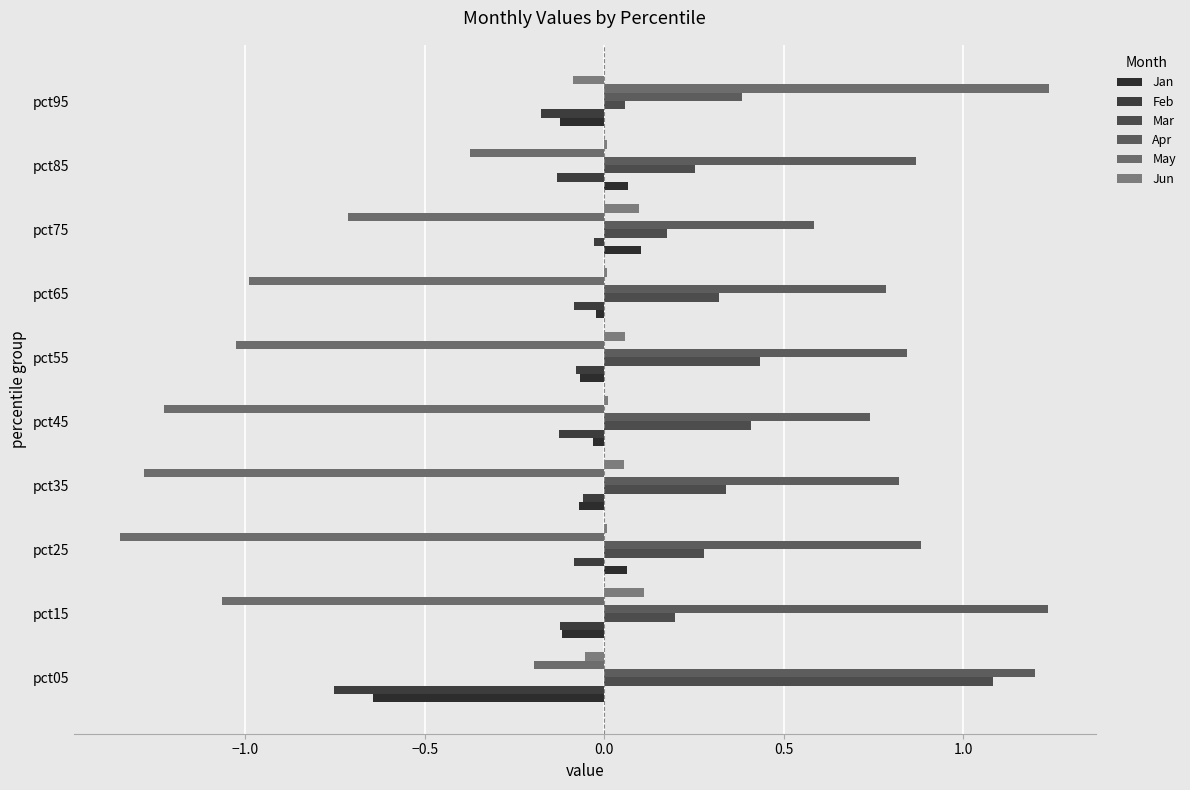

Count the number of data series in this chart.

6